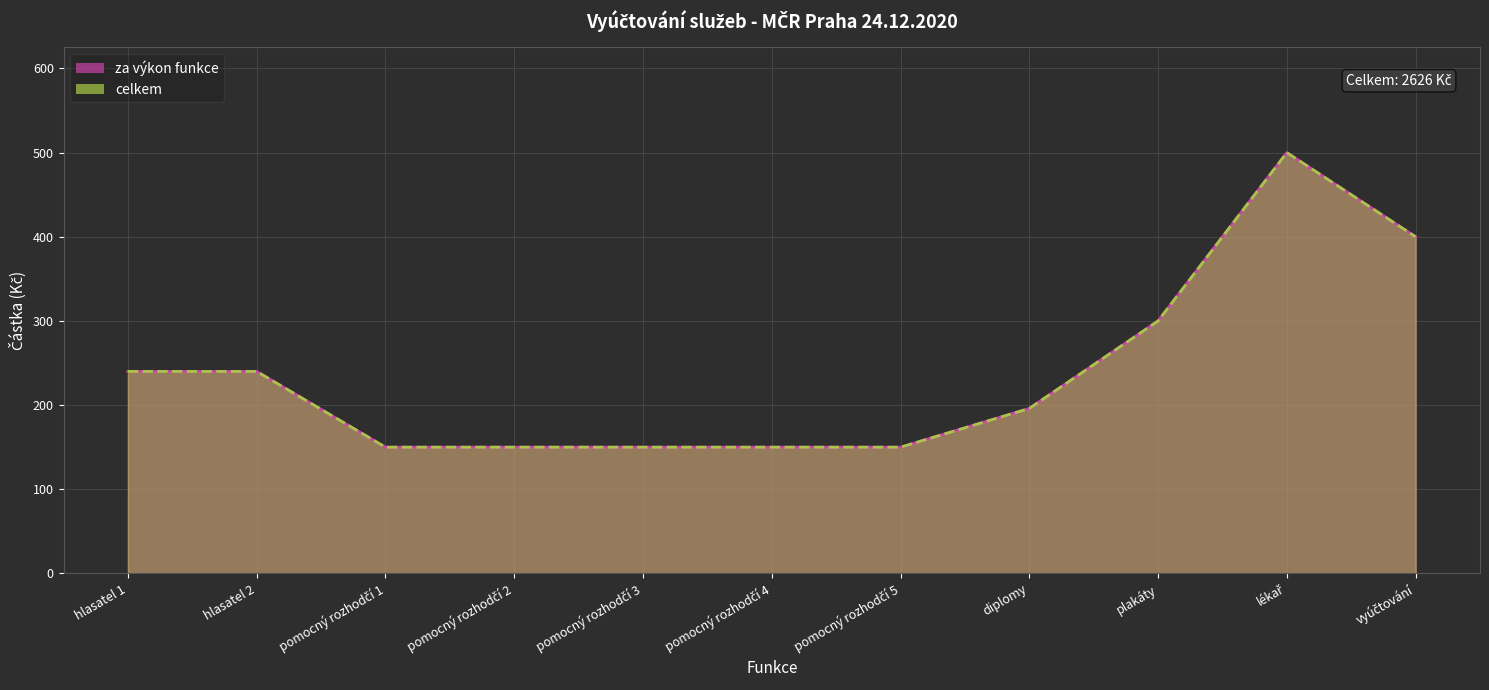

At which label does celkem reach its peak?

lékař